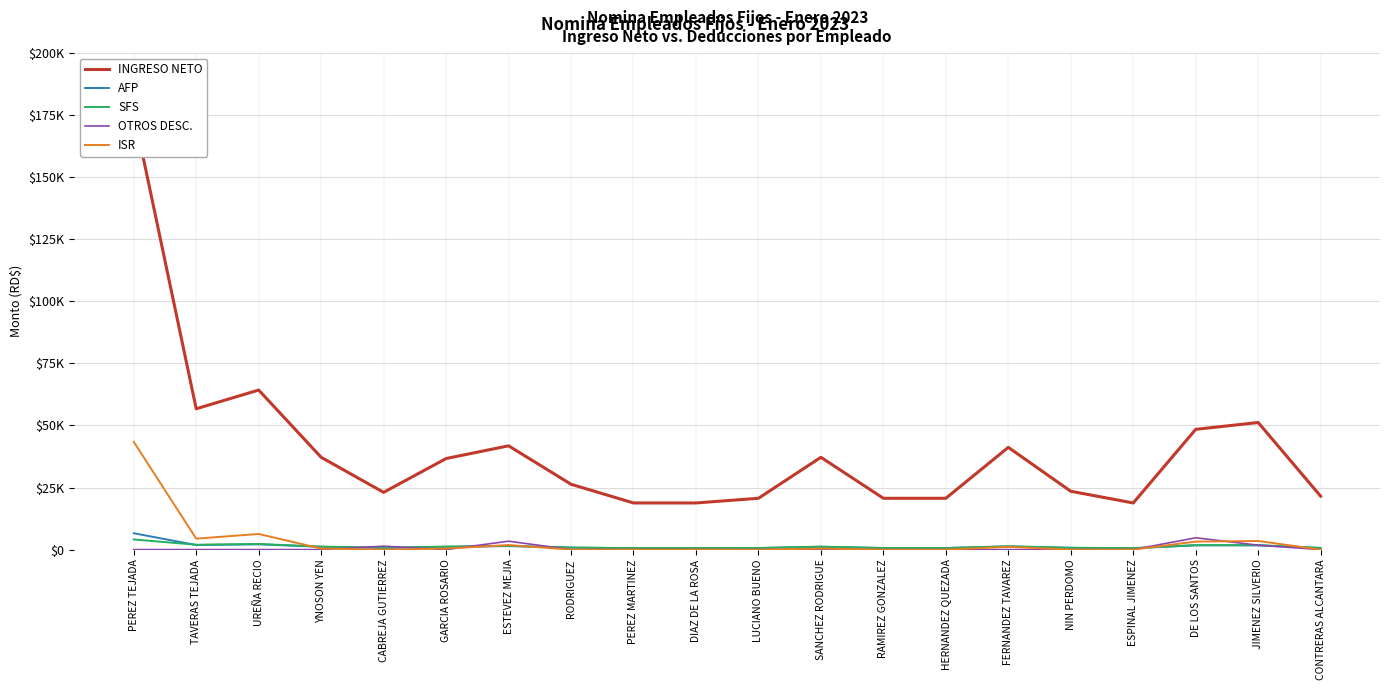

At which label does AFP first exceed 1148?

PEREZ TEJADA